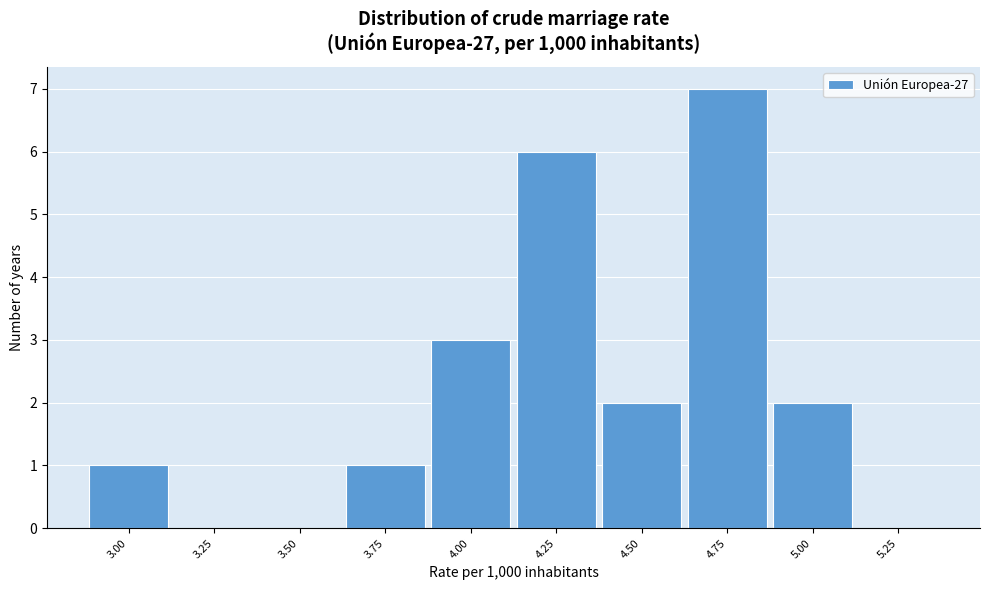

Reading left to right, extract all data points from this chart.

3.00=1	3.25=0	3.50=0	3.75=1	4.00=3	4.25=6	4.50=2	4.75=7	5.00=2	5.25=0